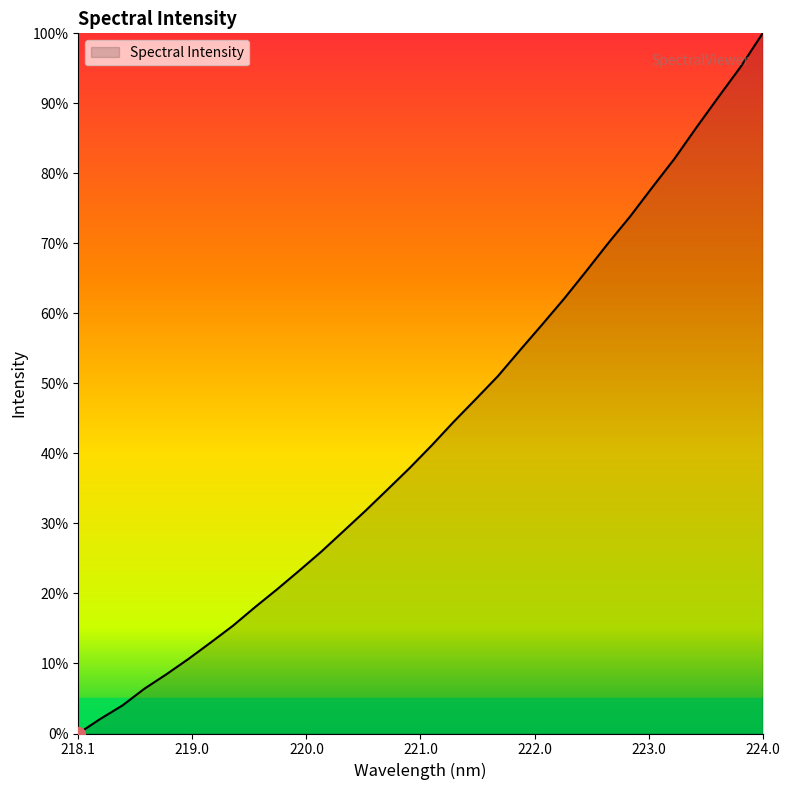

What is the greatest value displayed?

100.0